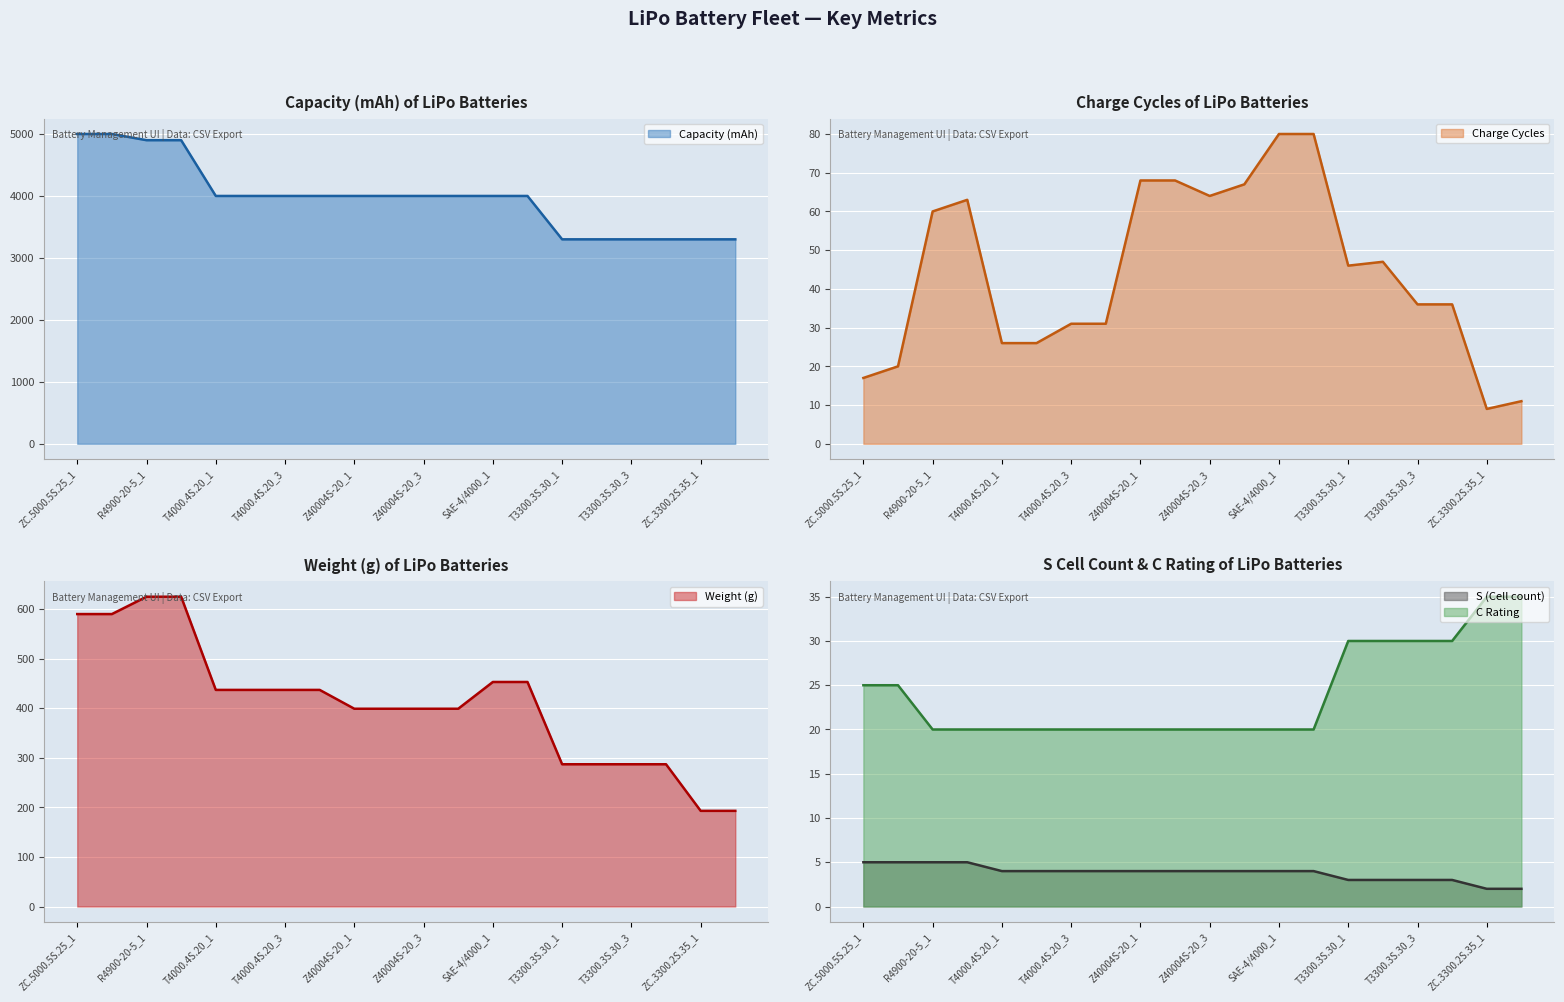

True or false: Capacity (mAh) (line) and Charge Cycles (line) cross at least once.

False